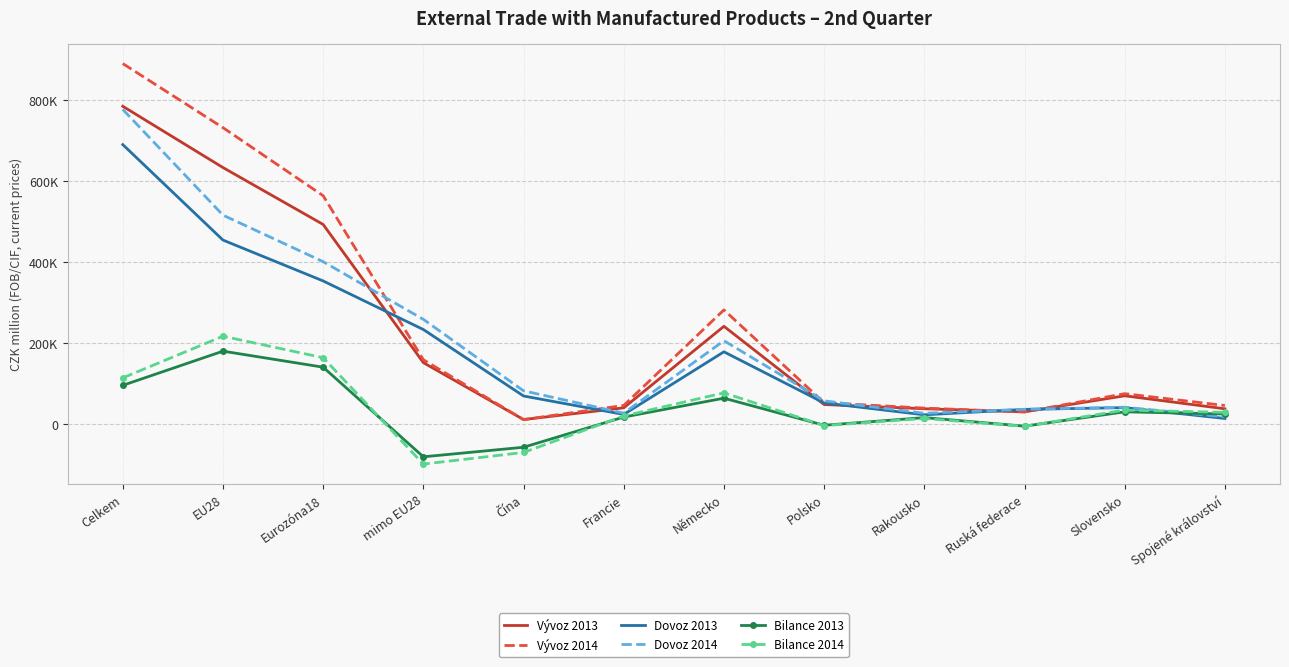

What is the minimum value shown in the chart?

-99859